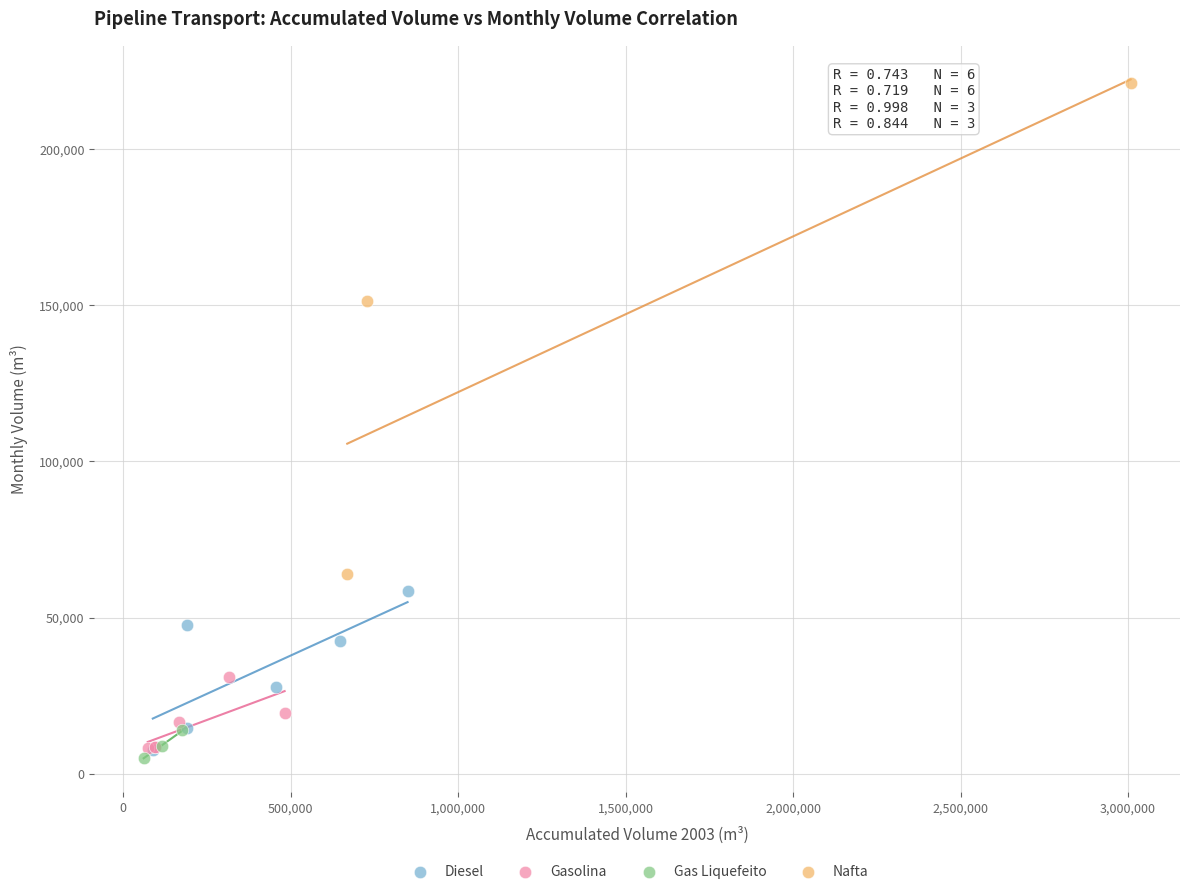

Which series contains the highest Y value?

Nafta